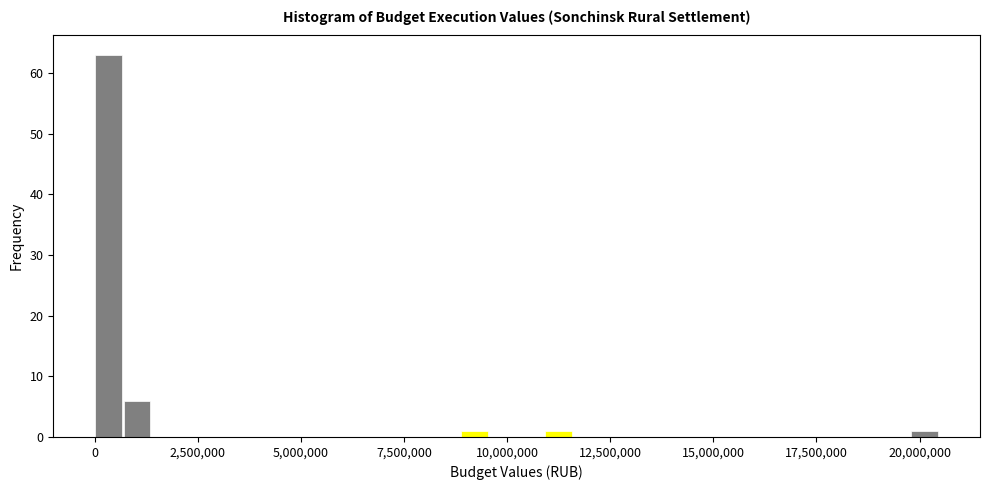

Read against the x-axis, roughly where is the centre of the tallest bar?

500000